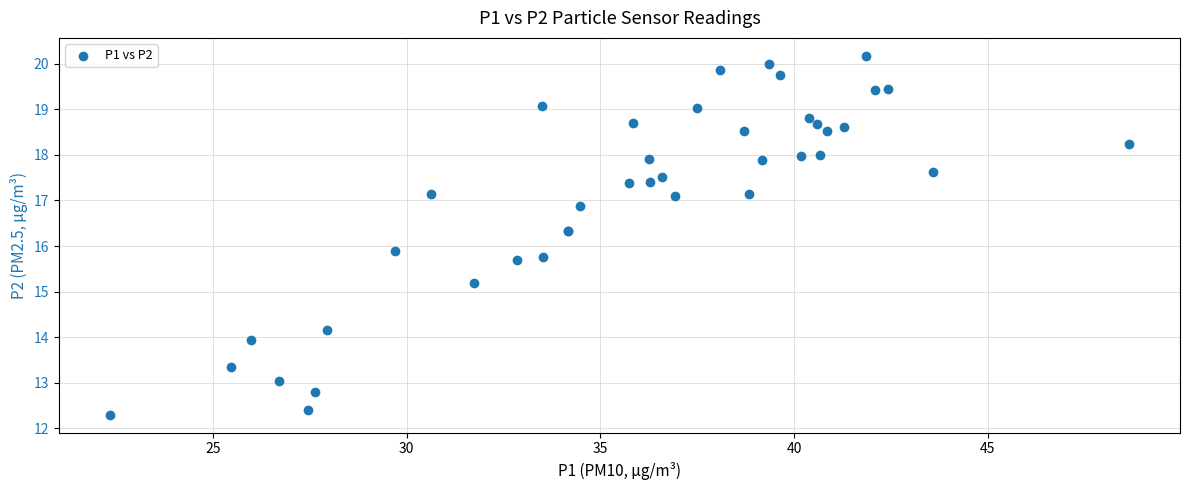

What Y value in the scatter plot is closest to 16?

15.9